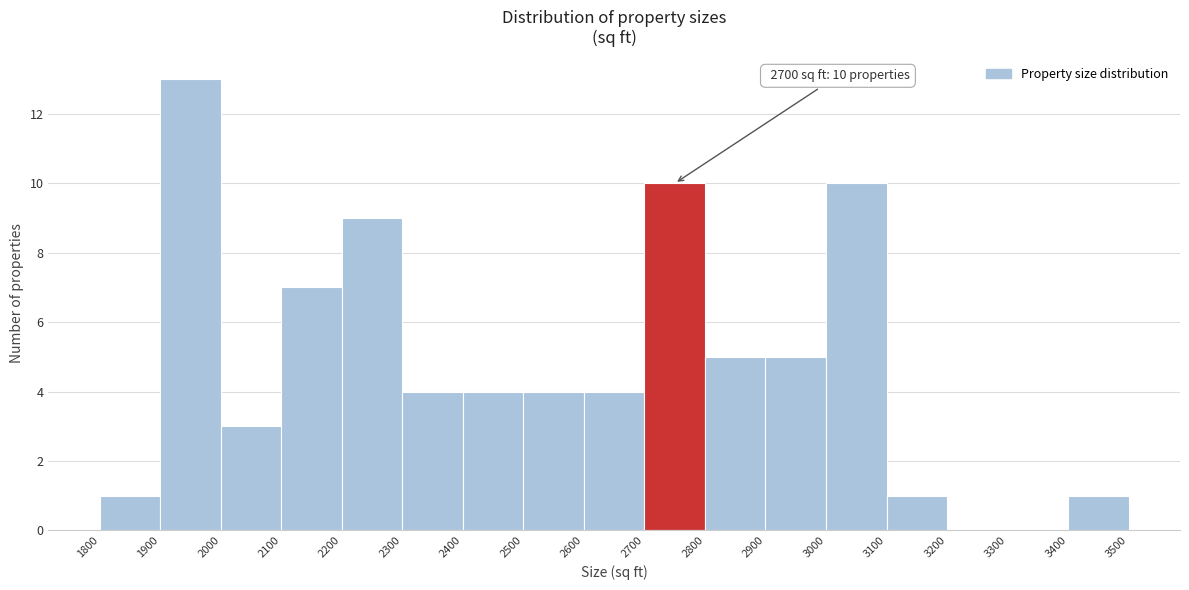

Which range on the x-axis has the tallest bar?

1900 to 2000